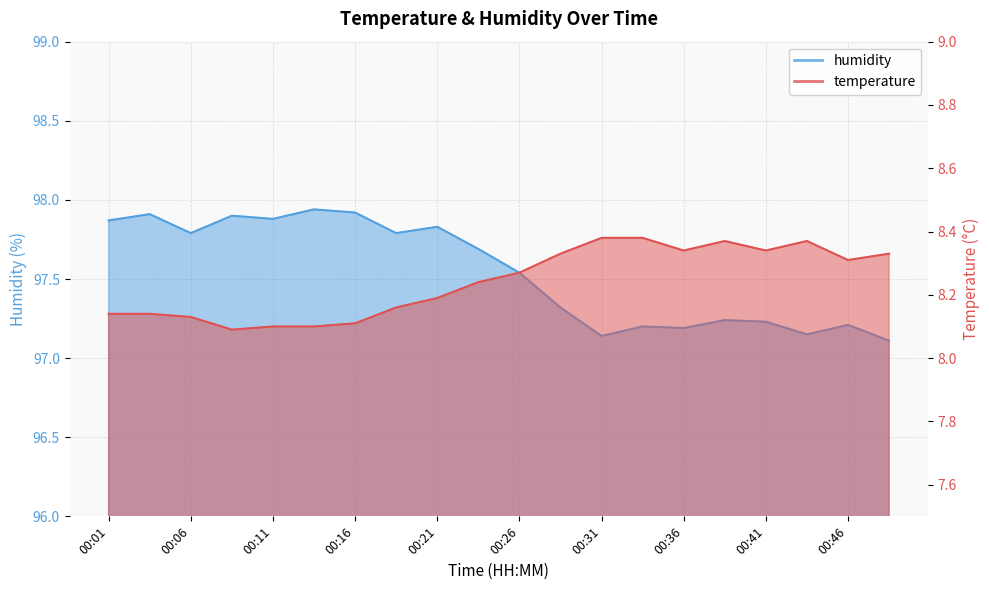

What are all the series names shown in the legend?

temperature, humidity